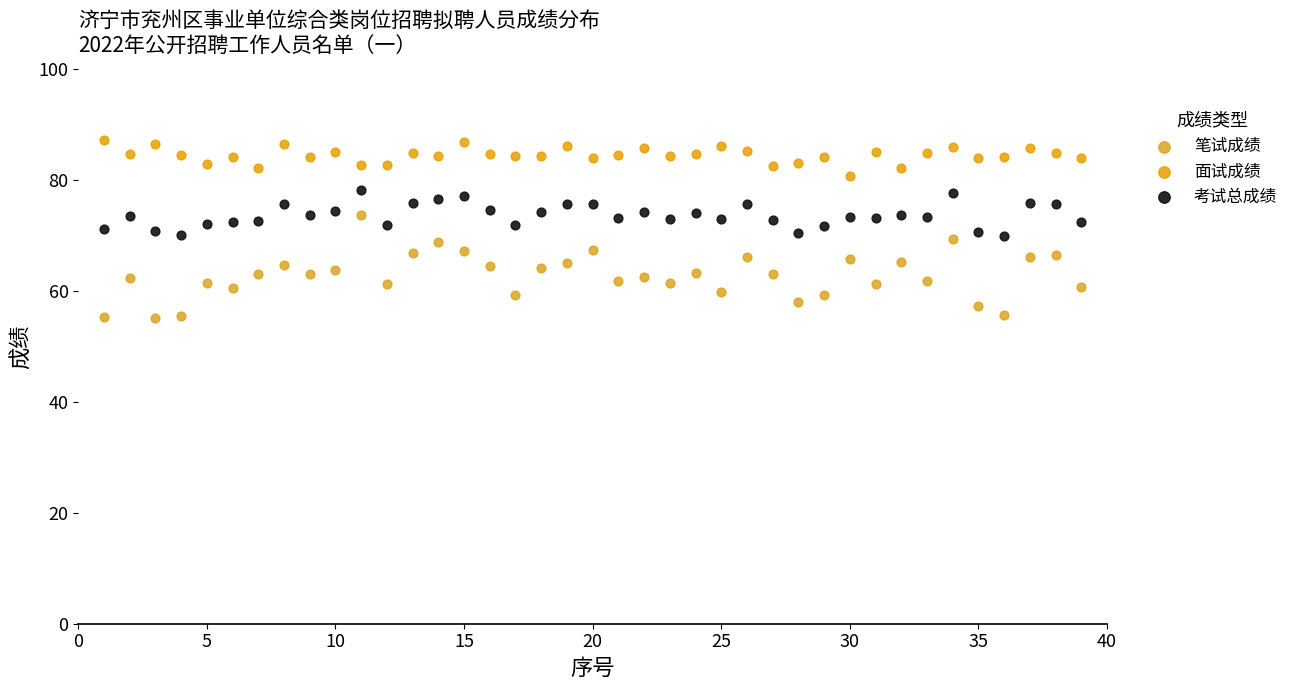

Which series has the widest spread of Y values?

笔试成绩